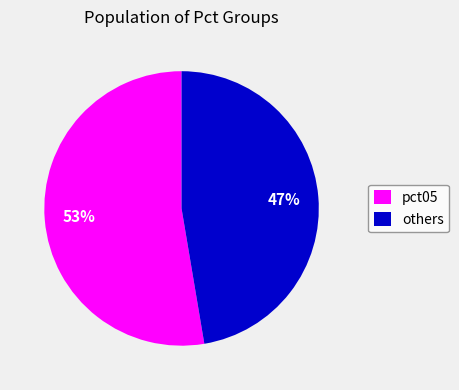

Is the sum of others and pct05 greater than half?

Yes